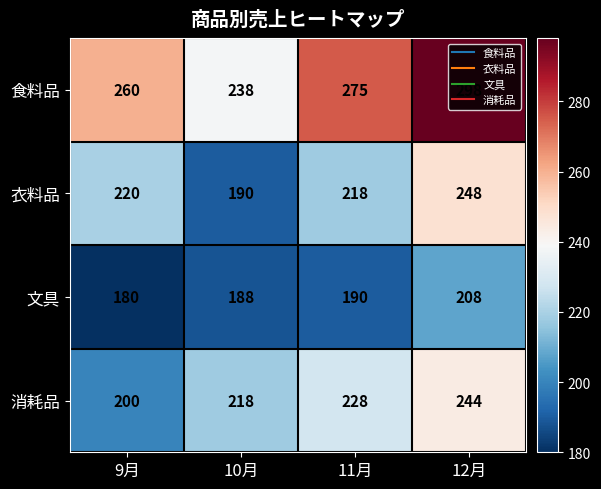

True or false: 衣料品 has a value of 218 at 11月.

True